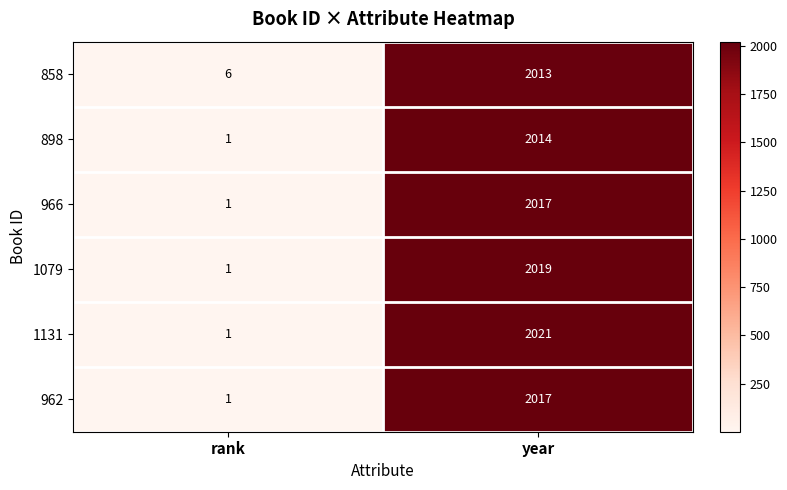

At which category is the sum across all series the highest?

year